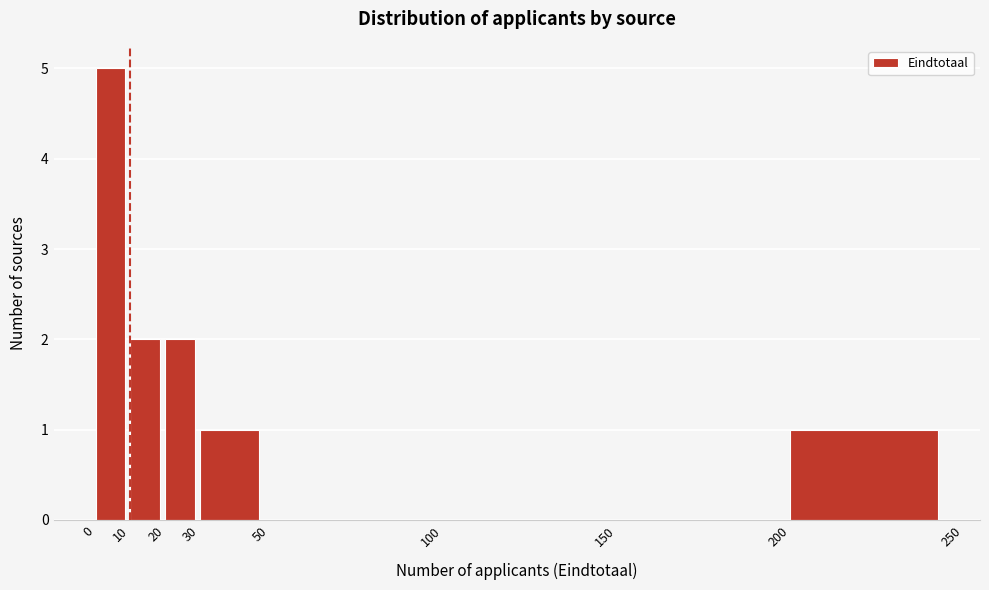

Reading left to right, list every bar in this chart as the range it spans on the x-axis followed by its height. The values are not printed on the chart, so give them approximately, as read against the axis.

0 to 10: 5
10 to 20: 2
20 to 30: 2
30 to 50: 1
50 to 100: 0
100 to 150: 0
150 to 200: 0
200 to 250: 1